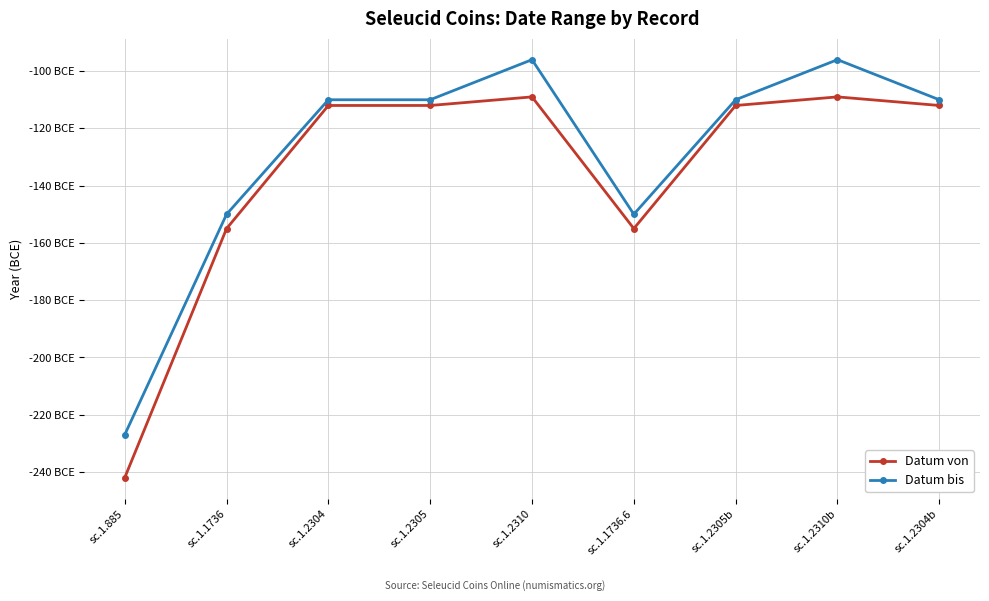

True or false: Datum von and Datum bis intersect in this chart.

False